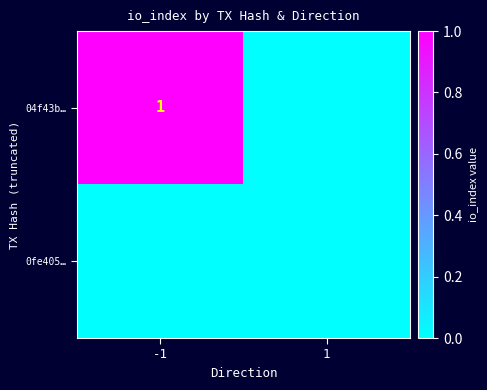

The value of 04f43b… at -1 is 1. True or false?

True